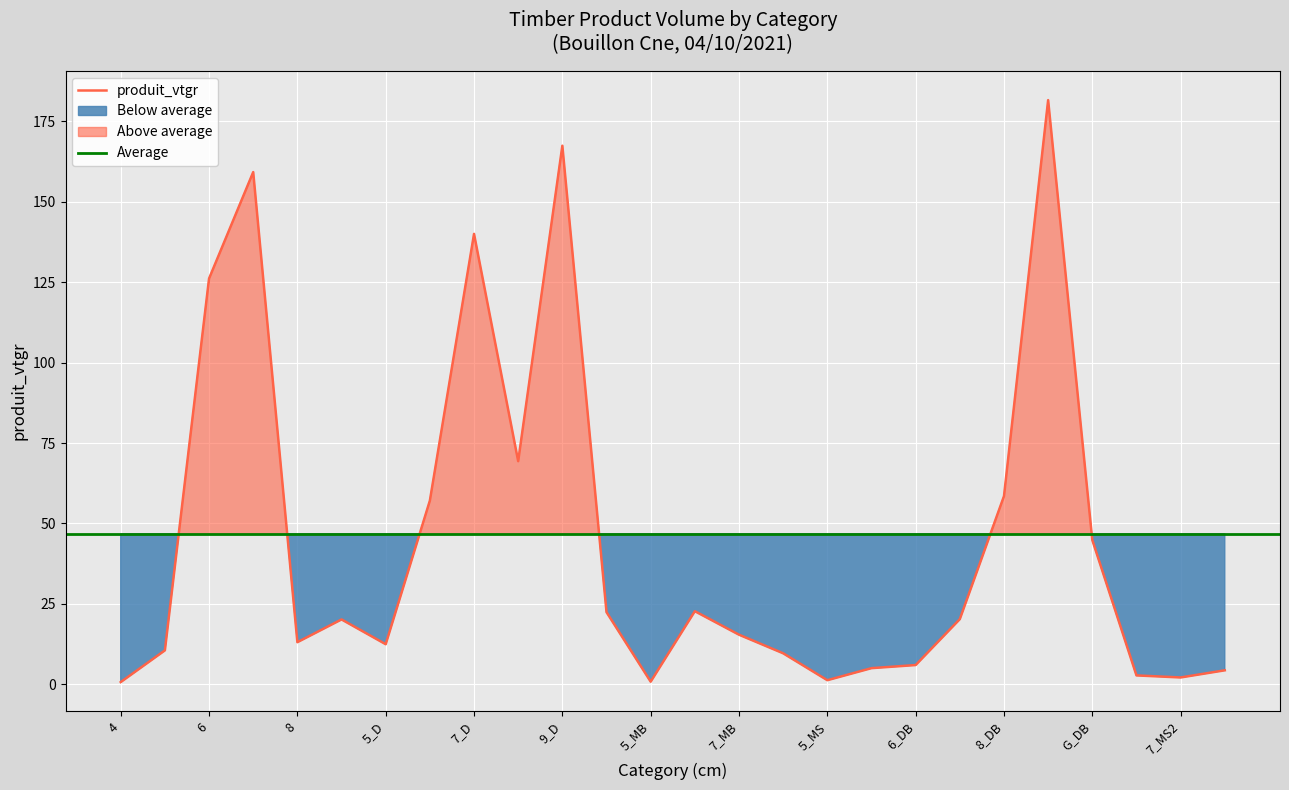

The value of produit_vtgr at 6 is 206.2. True or false?

False